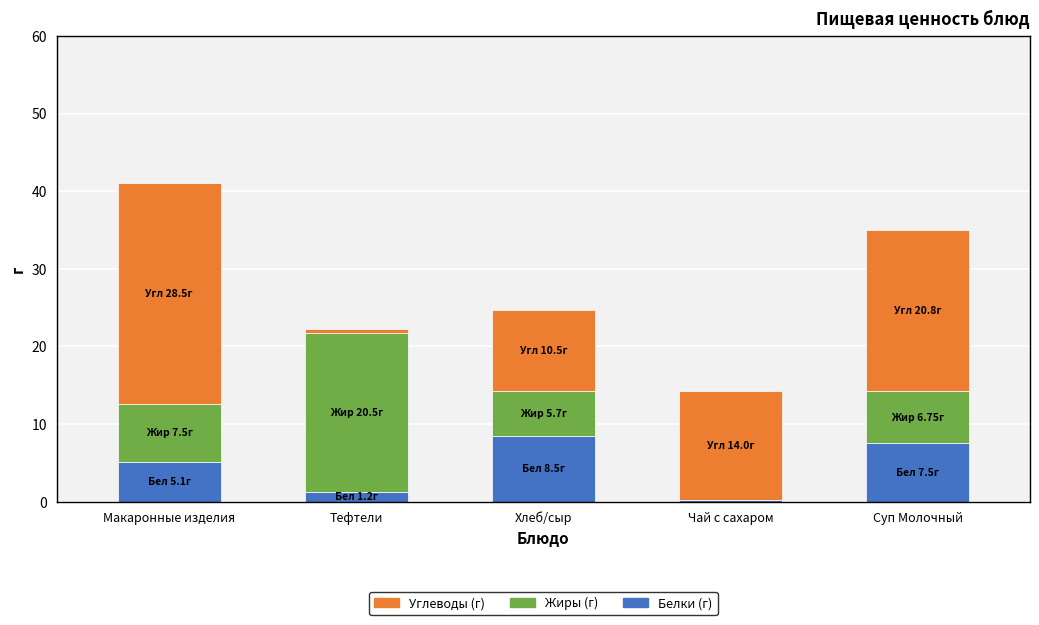

What is the total value across all series at Макаронные изделия?

41.1